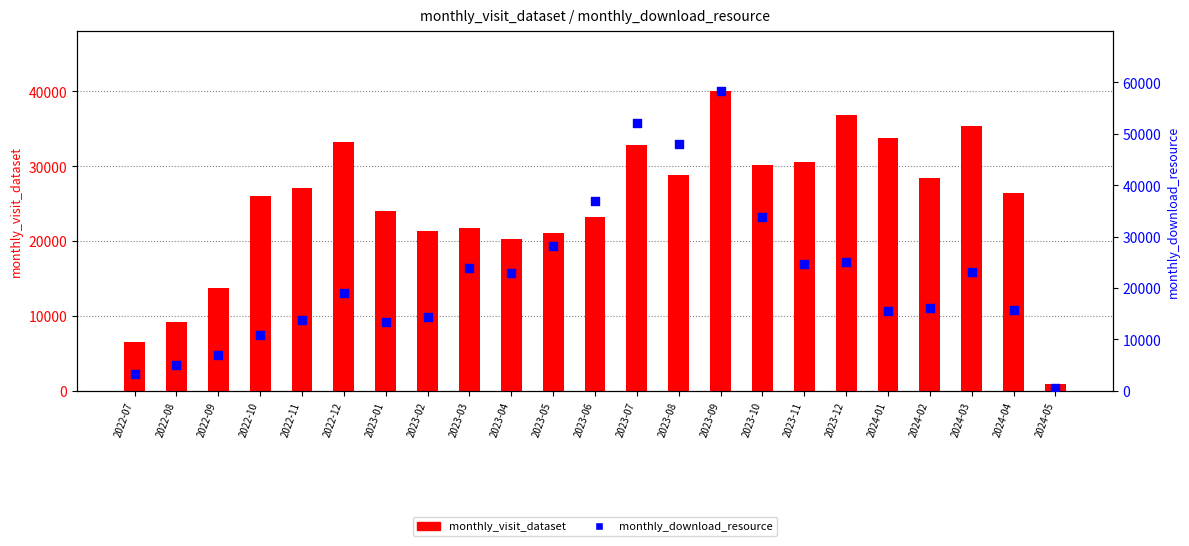

Which series has the largest total across all categories?

monthly_visit_dataset